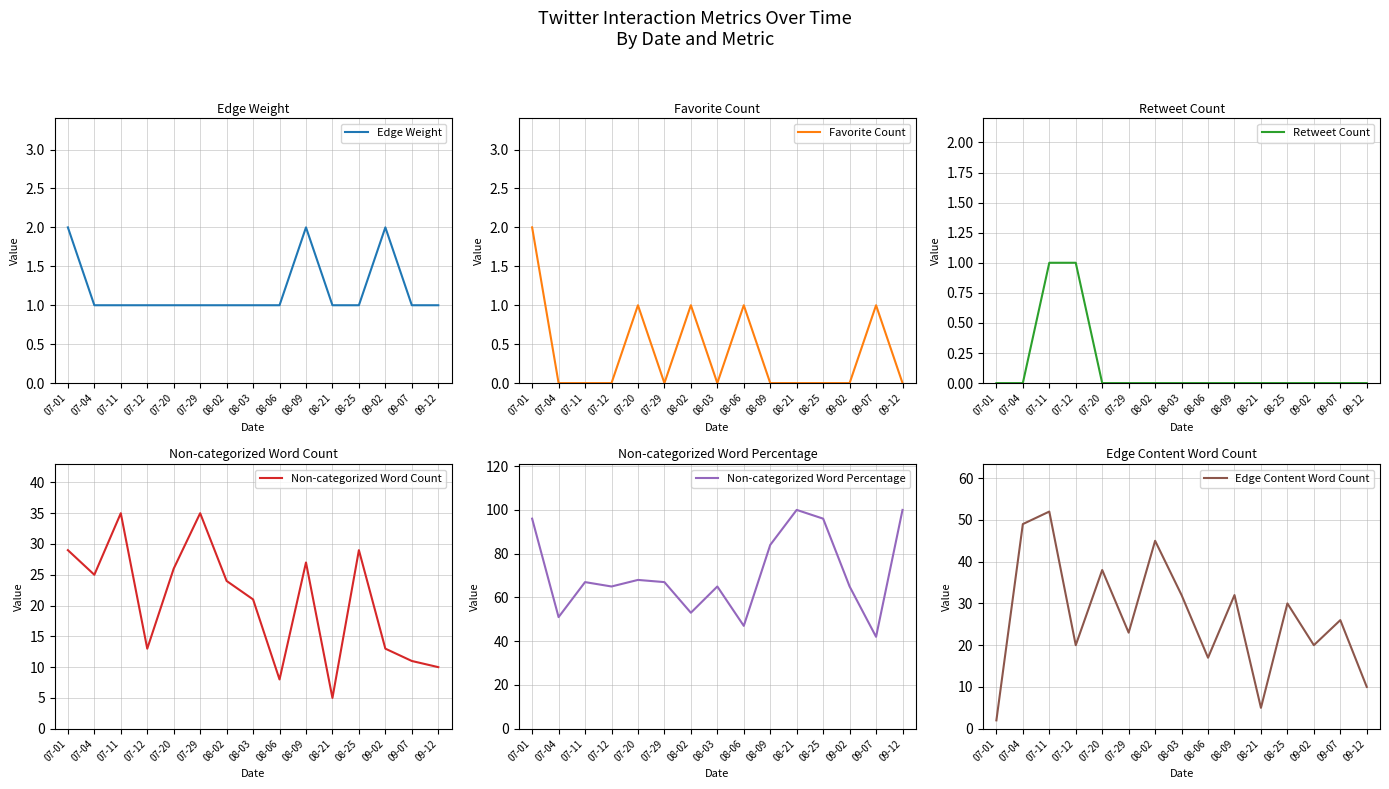

What is the difference between the maximum and minimum values in the Non-categorized Word Percentage series?

58